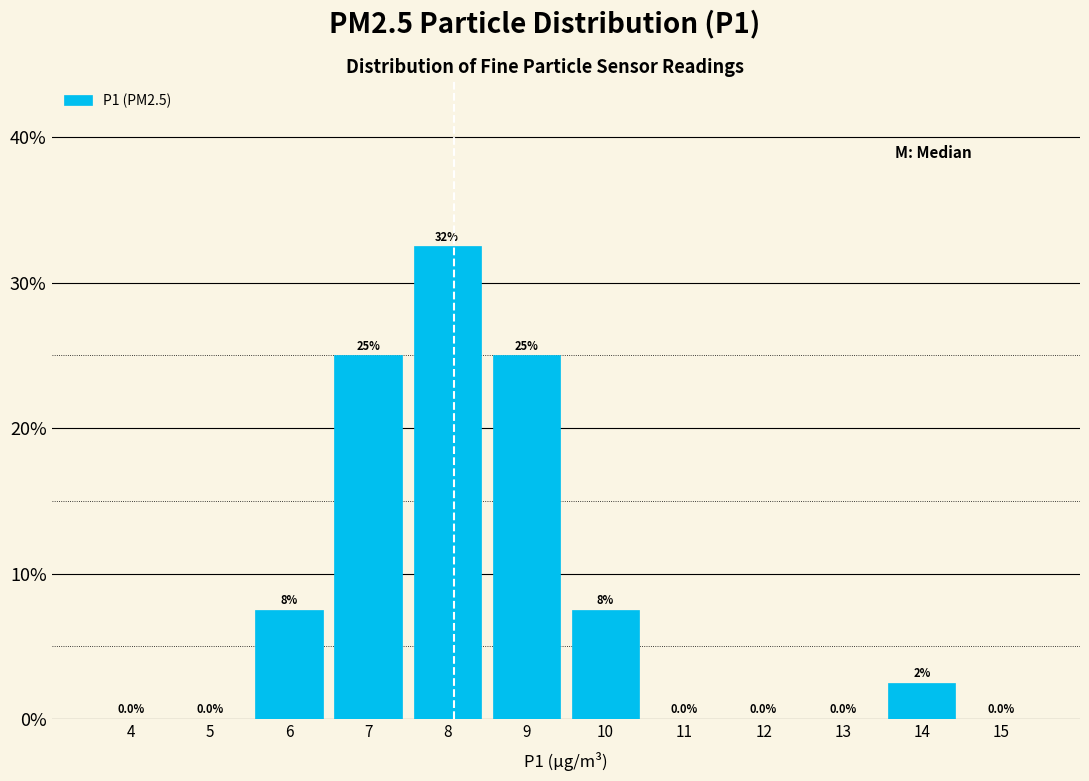

Reading left to right, what are all the values shown in this chart?

4=0.0	5=0.0	6=7.5	7=25.0	8=32.5	9=25.0	10=7.5	11=0.0	12=0.0	13=0.0	14=2.5	15=0.0